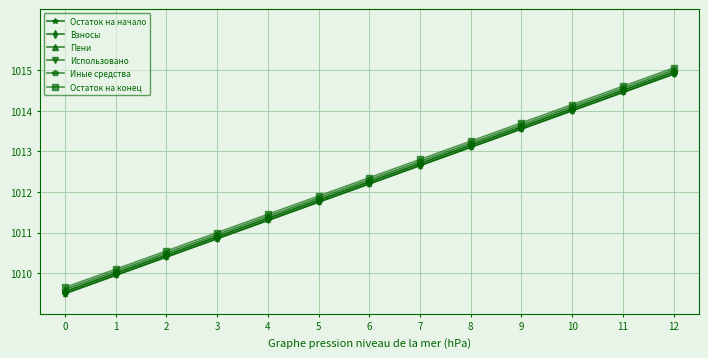

Does the chart have visible grid lines?

Yes